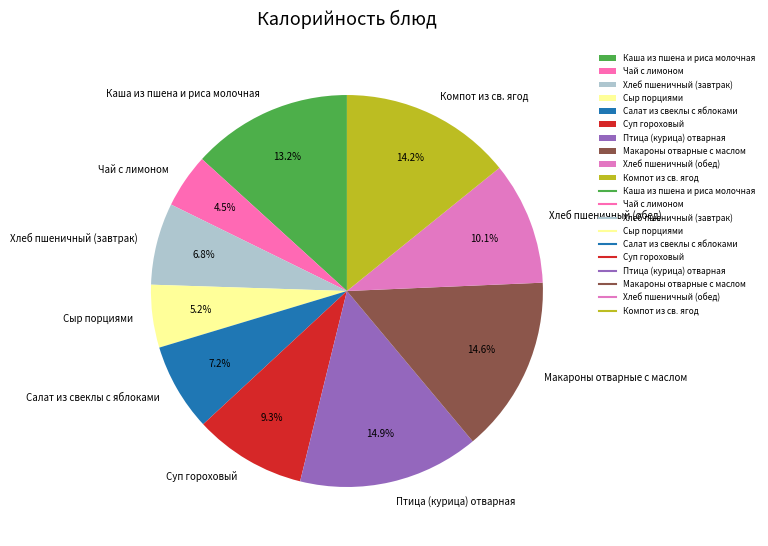

To the nearest percent, what is the combined percentage of Салат из свеклы с яблоками and Каша из пшена и риса молочная?

20%